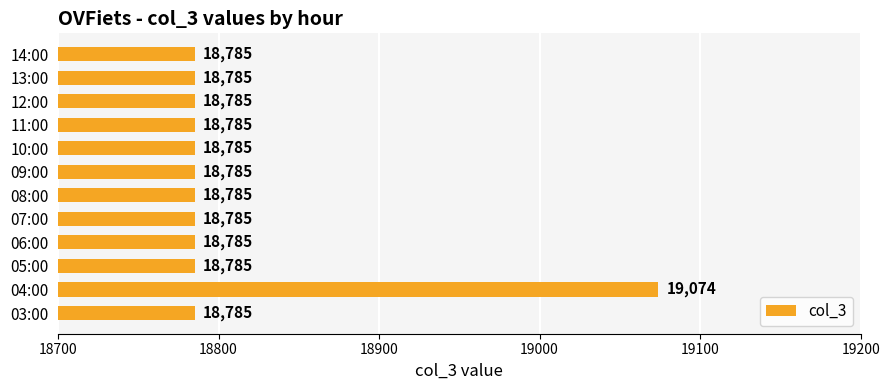

True or false: the data shows 31989 at 04:00.

False